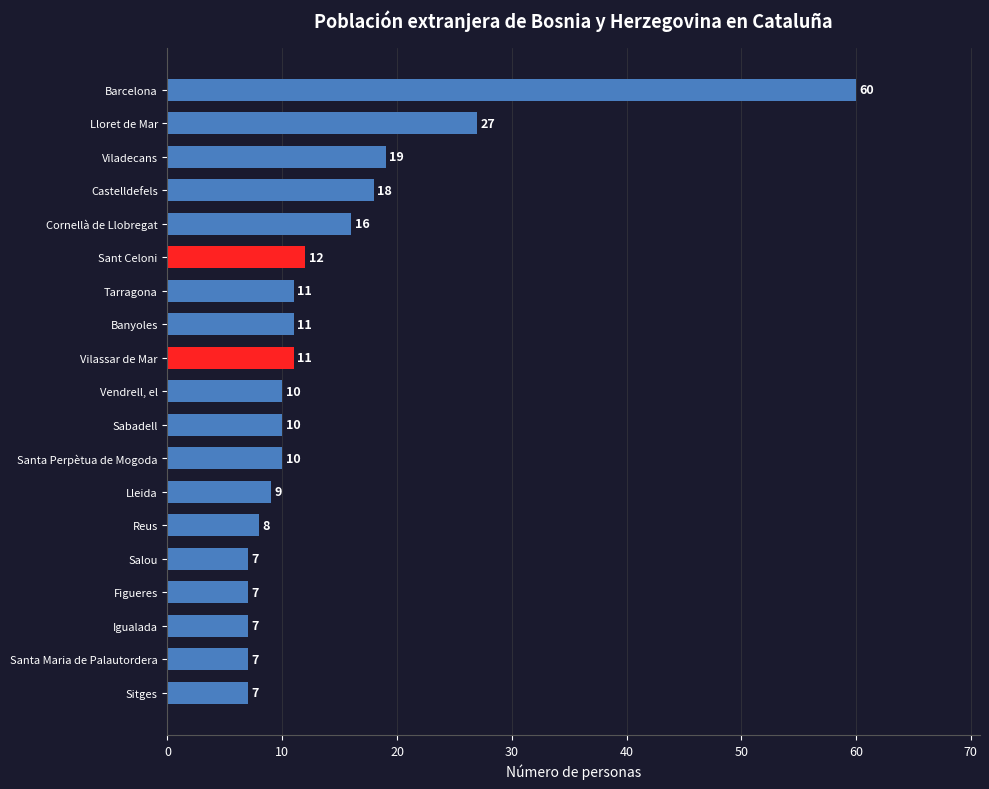

At which label is the value closest to 33?

Lloret de Mar